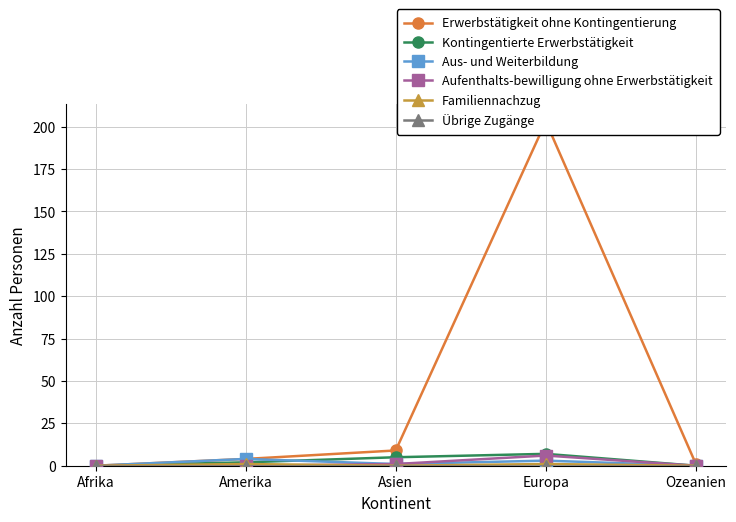

Reading left to right, list all the values displayed in this chart.

Erwerbstätigkeit ohne Kontingentierung: 0	4	9	203	1
Kontingentierte Erwerbstätigkeit: 0	2	5	7	0
Aus- und Weiterbildung: 0	4	1	3	0
Aufenthalts-bewilligung ohne Erwerbstätigkeit: 0	0	1	6	0
Familiennachzug: 0	1	0	1	0
Übrige Zugänge: 0	0	0	0	0